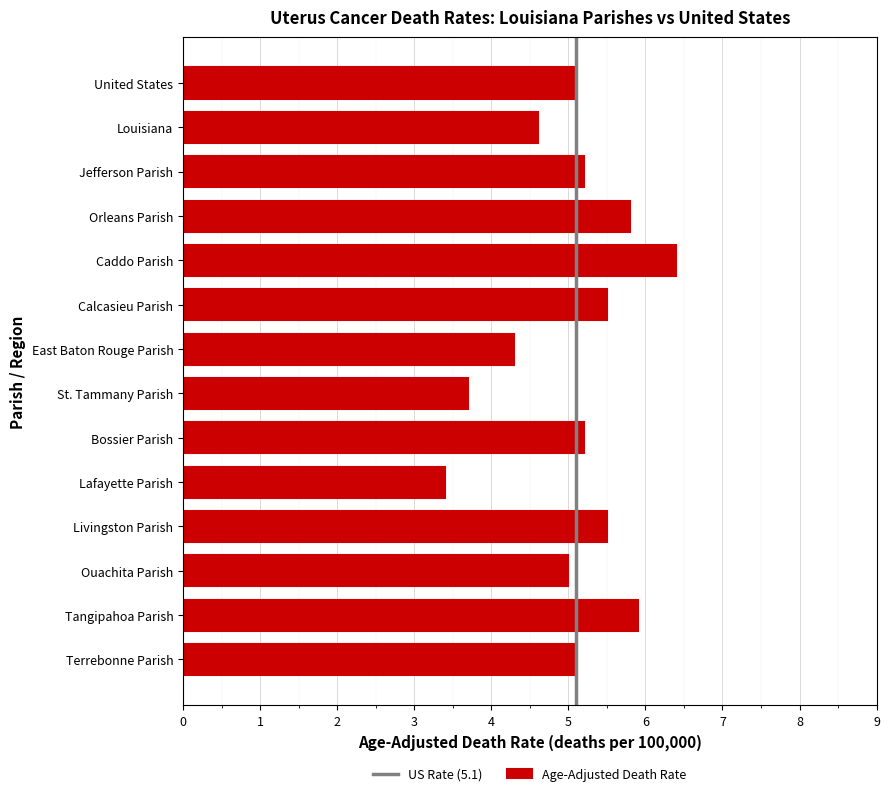

What value does the data have at Ouachita Parish?

5.0